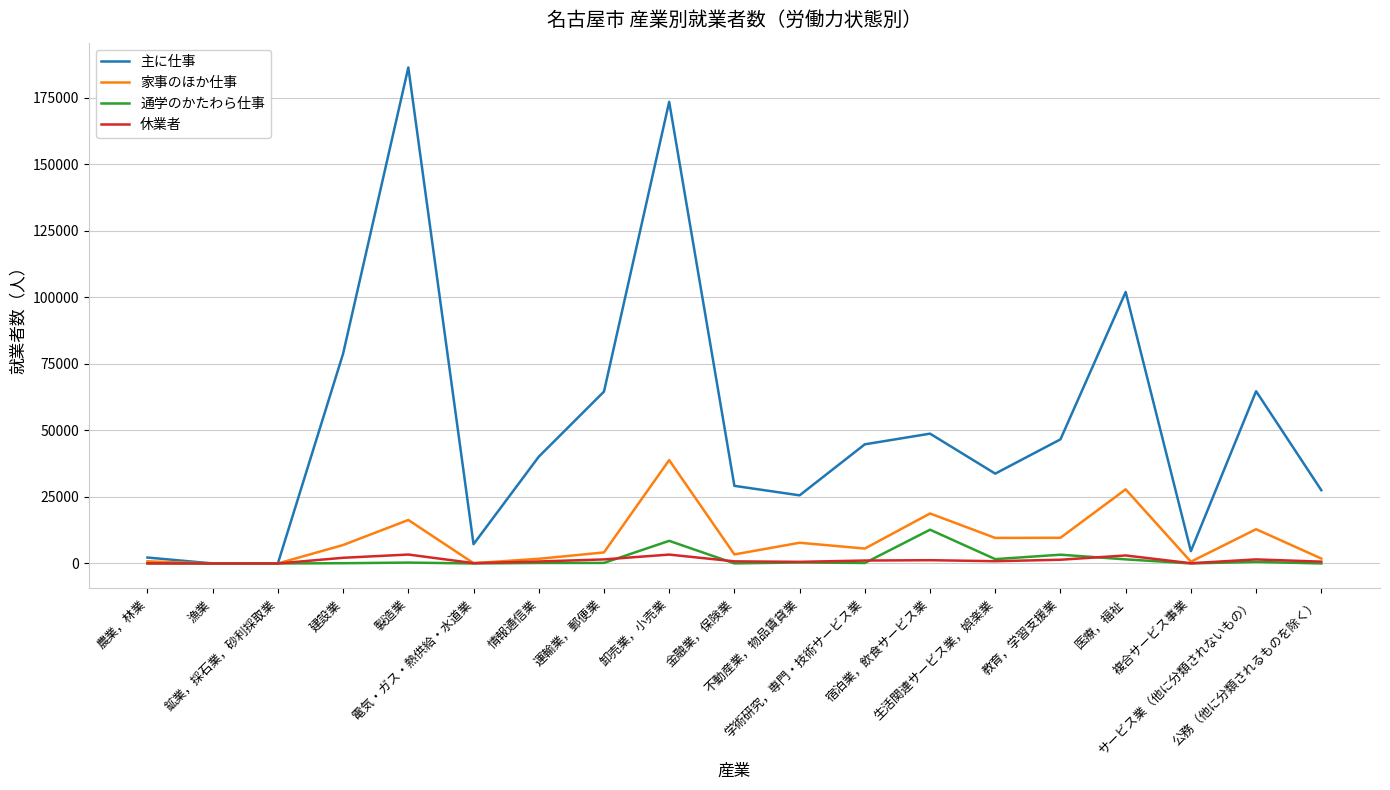

Which series has the widest spread of values?

主に仕事